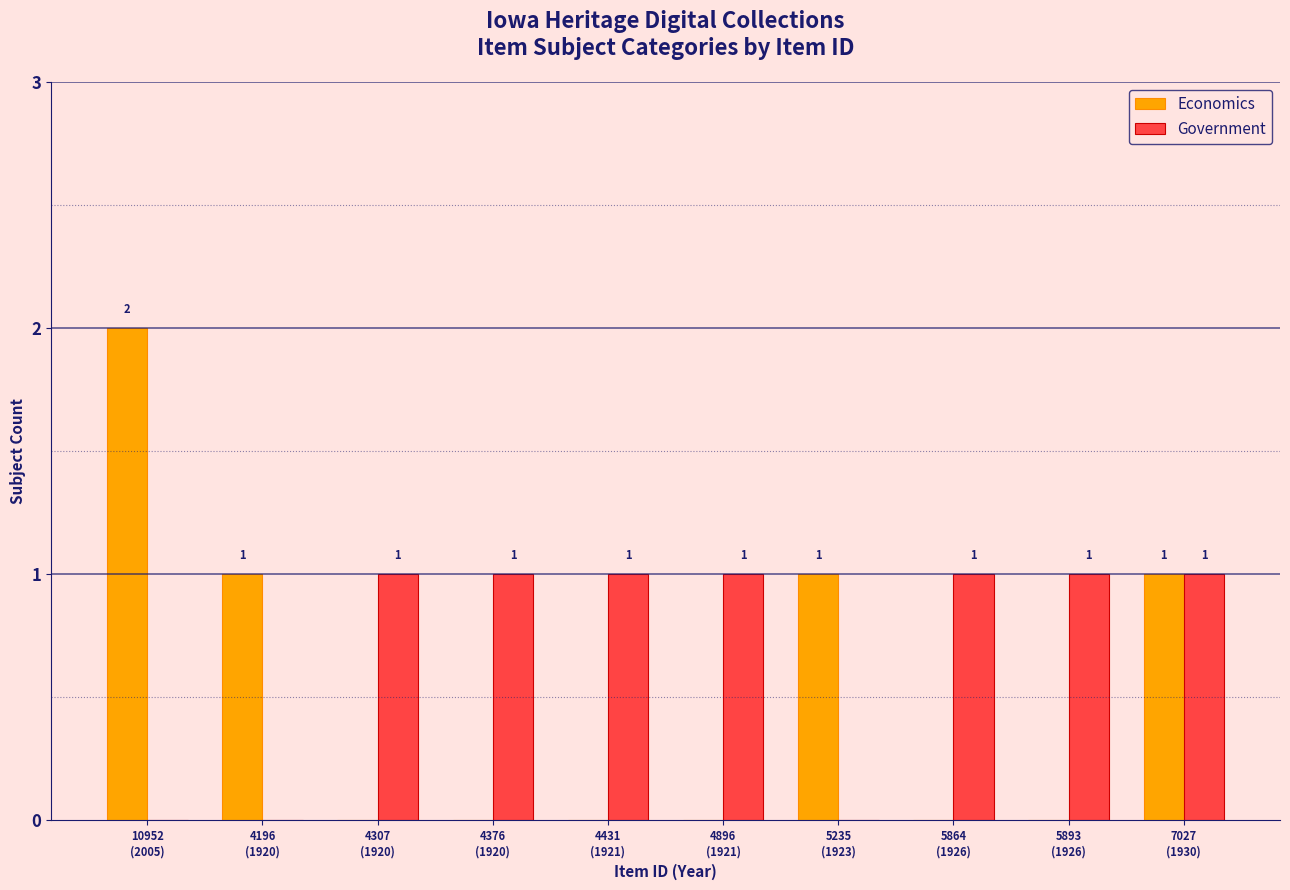

Is it true that Economics equals 0 at 7027
(1930)?

False